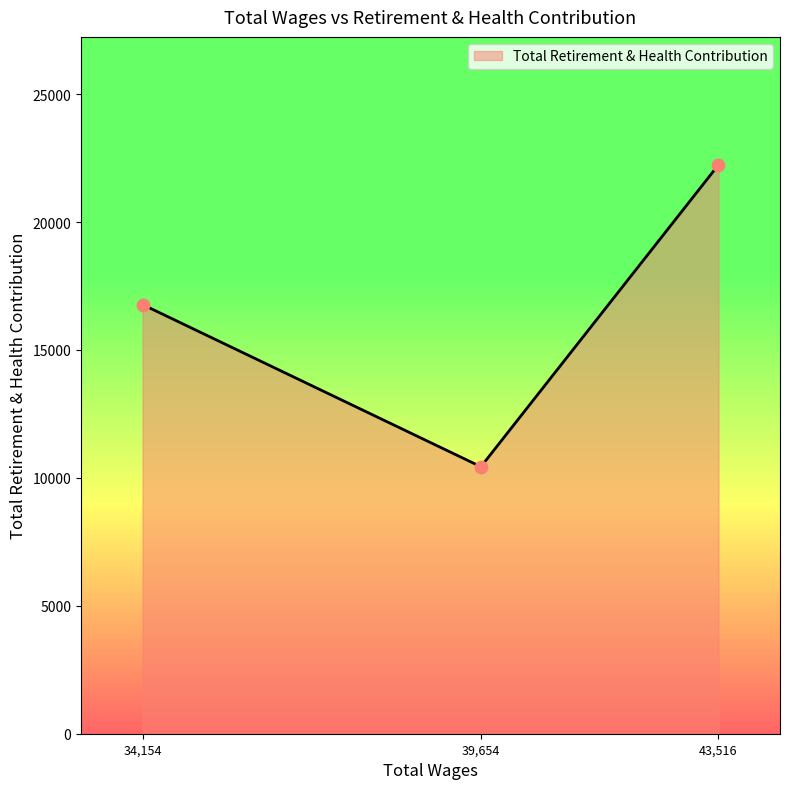

Approximately how many times larger is the value at 39,654 compared to 43,516?

0.5